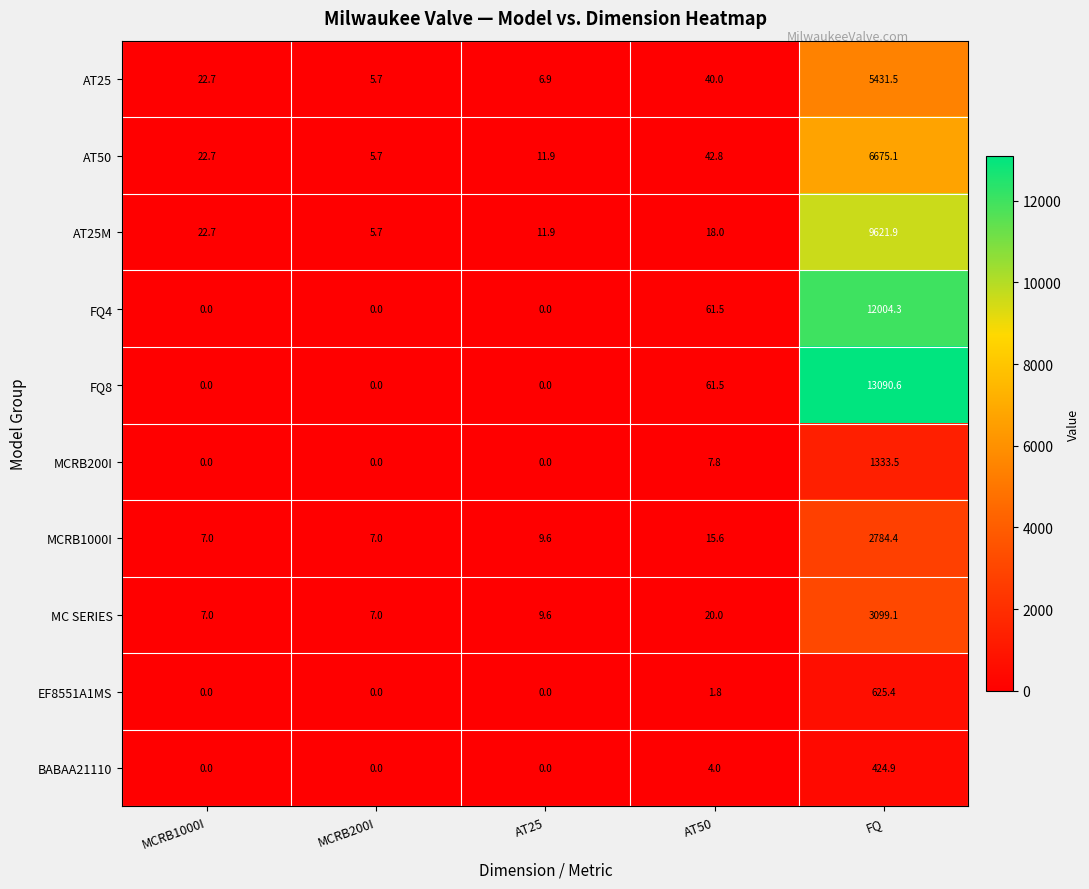

What is the difference between the second highest and minimum values in the EF8551A1MS series?

1.8